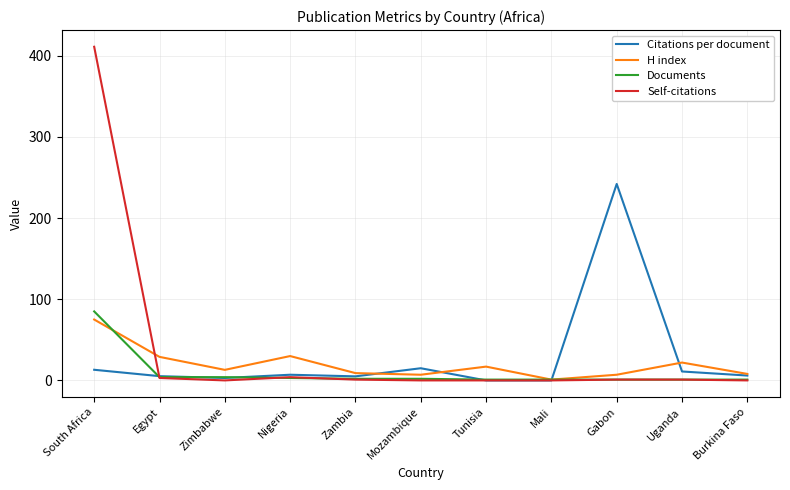

What is the highest value of the Documents series?

85.0